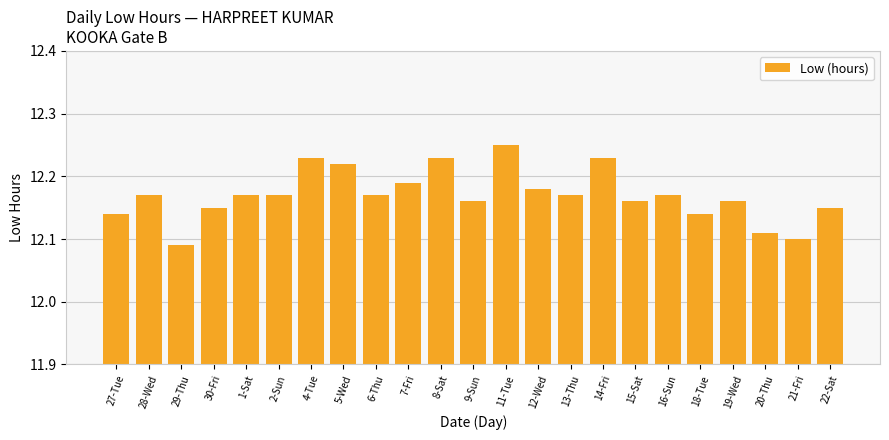

Between 5-Wed and 27-Tue, which is larger?

5-Wed